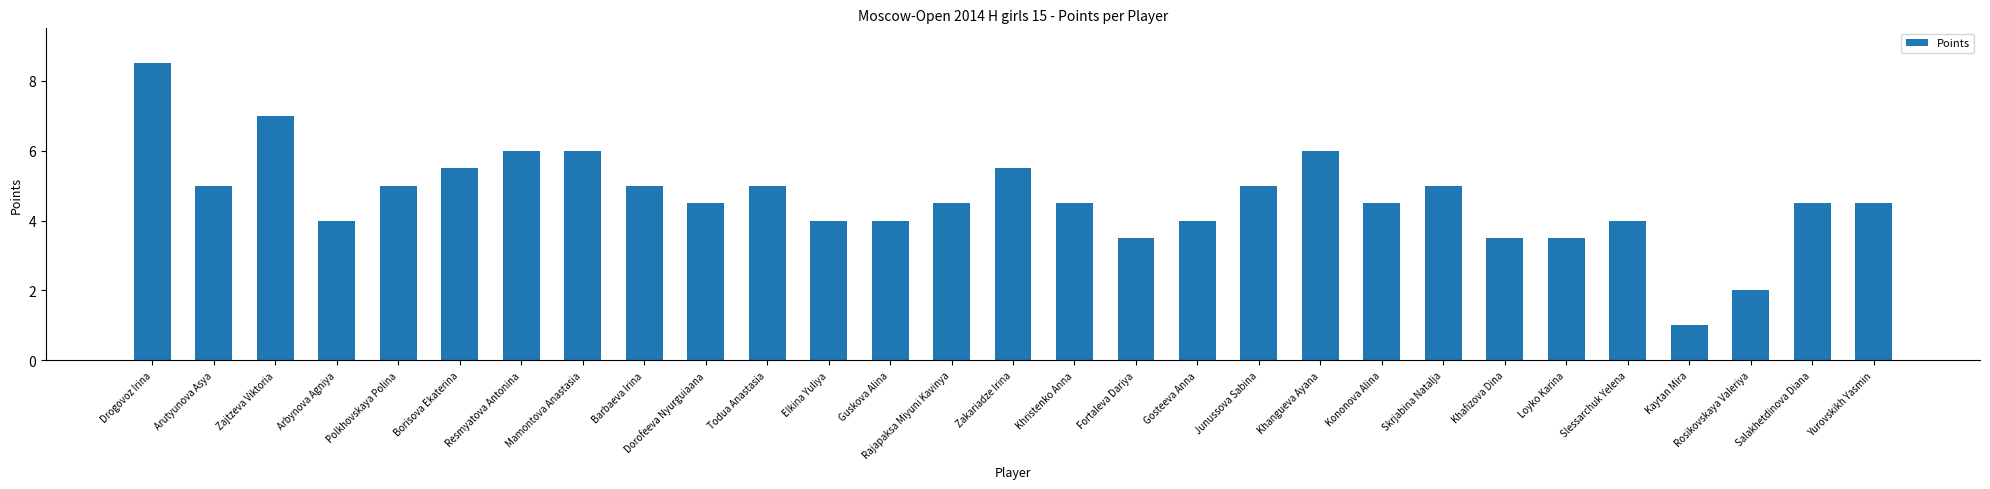

What position from the right is Fortaleva Dariya?

13